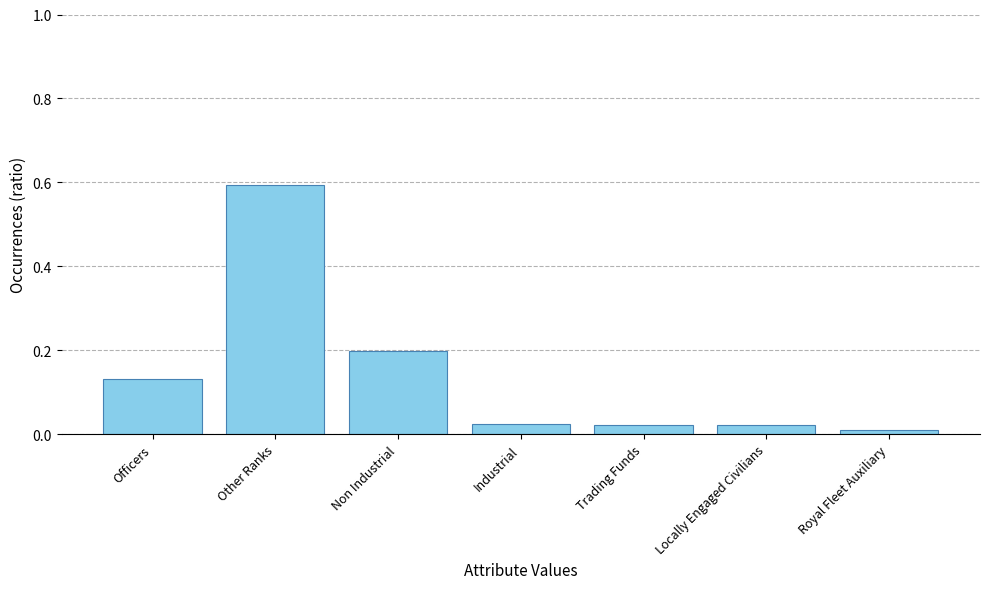

How many bars are there in total?

7